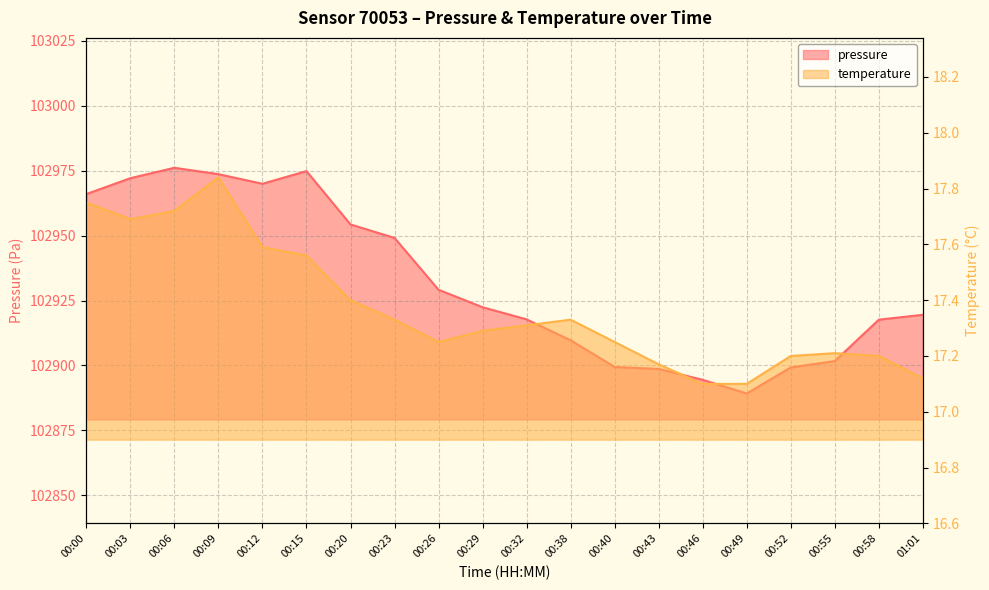

How many values in the pressure series exceed 102922?

10